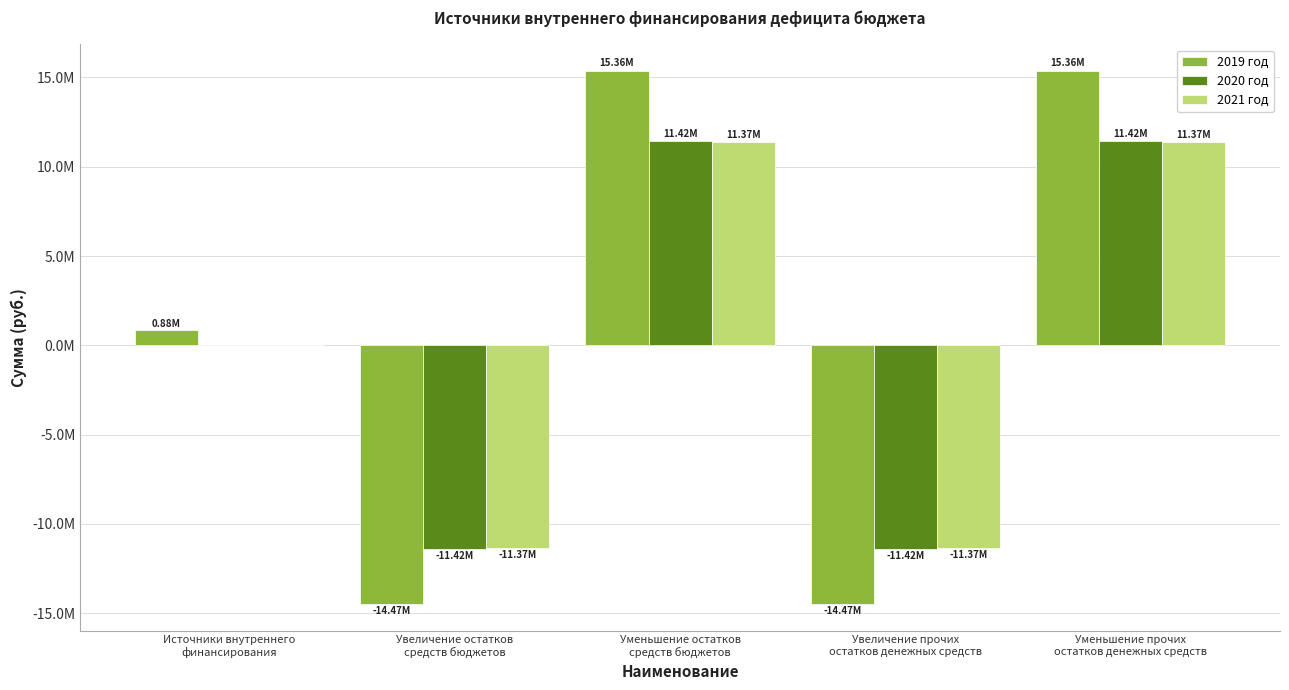

Are the bars grouped side by side (vs. stacked)?

Yes